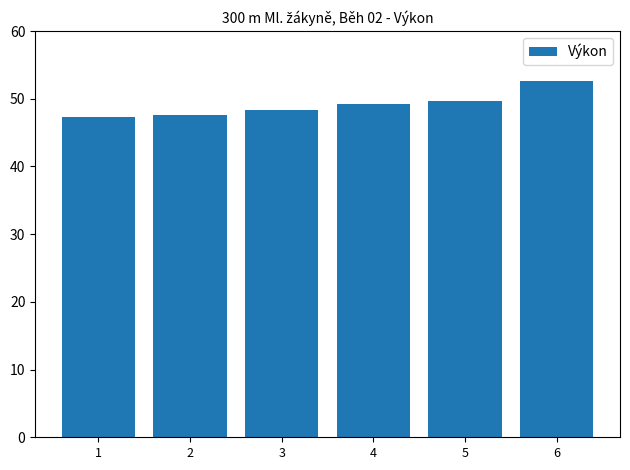

The value at 3 is 20.3. True or false?

False